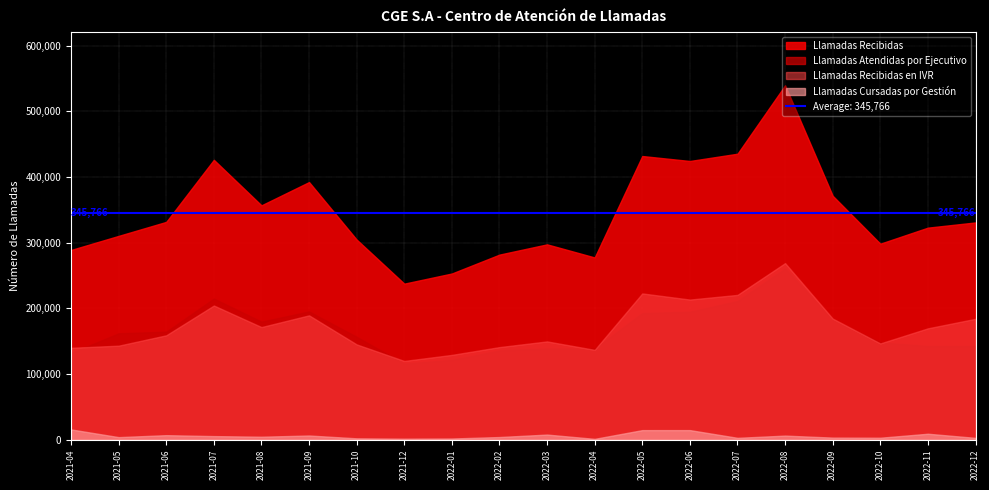

What is the total value across all series at 2022-02?

563243